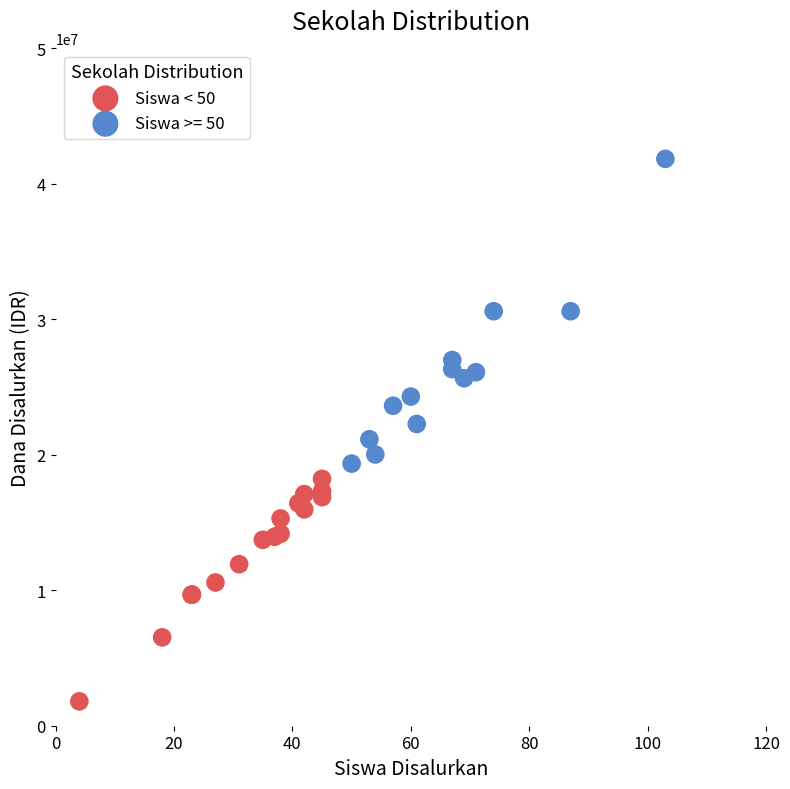

Which series reaches the maximum Y coordinate?

Siswa >= 50